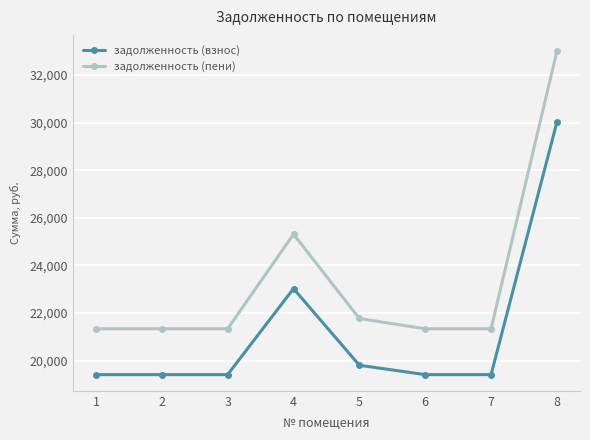

Does the chart display data point markers on the line(s)?

Yes